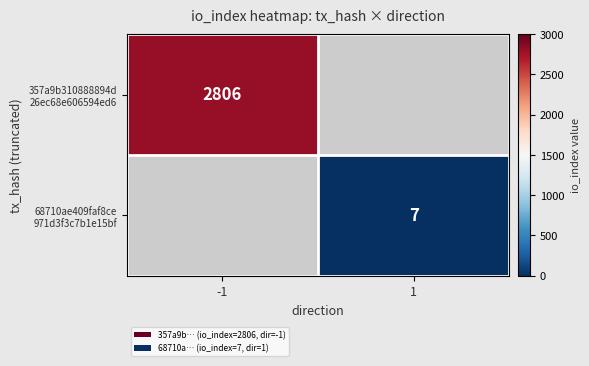

What is the maximum value shown in the chart?

2806.0